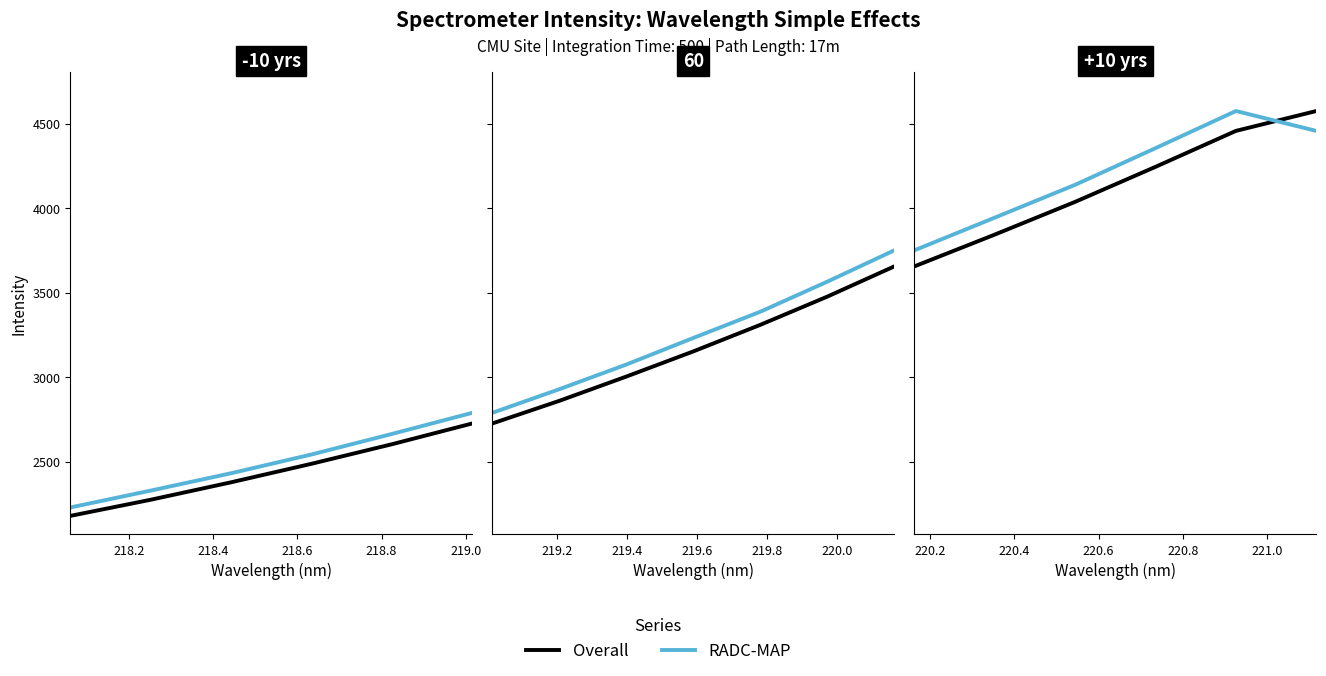

Where does the RADC-MAP series first go above 2543?

218.6